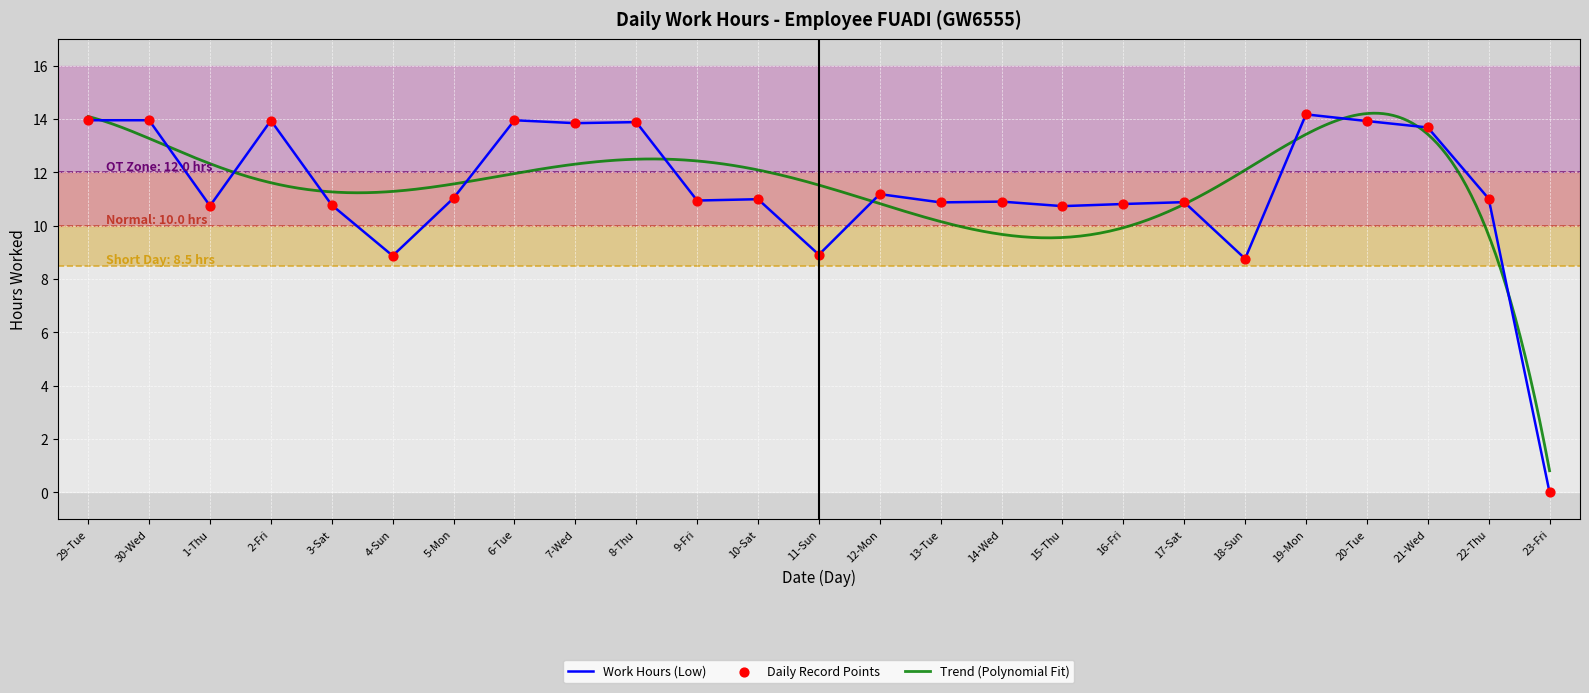

What is the change in value from 2-Fri to 10-Sat?

-2.9